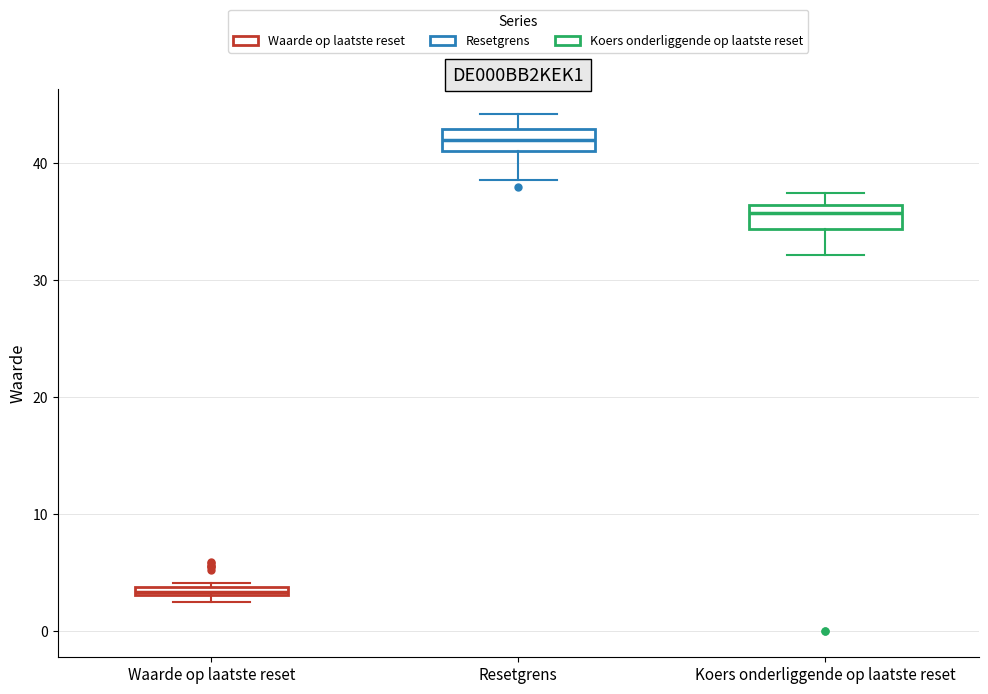

Which box's median line is the lowest?

Waarde op laatste reset